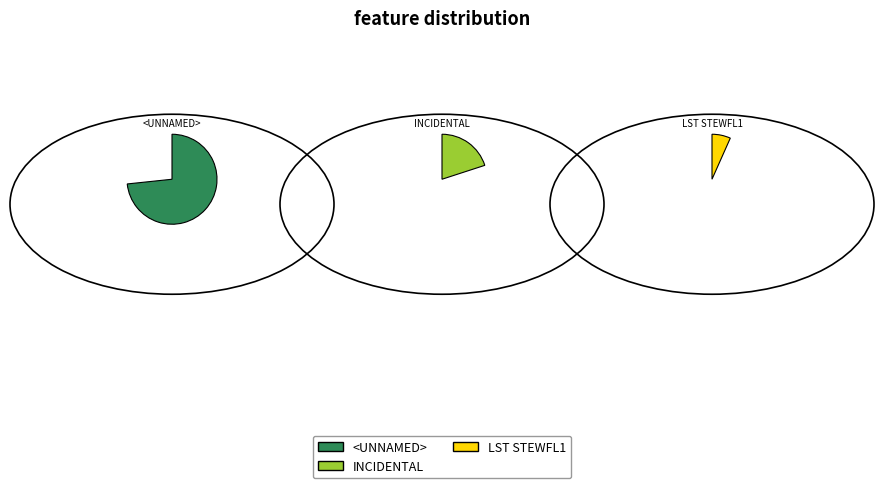

Approximately how many times larger is the value at LST STEWFL1 compared to <UNNAMED>?

0.1